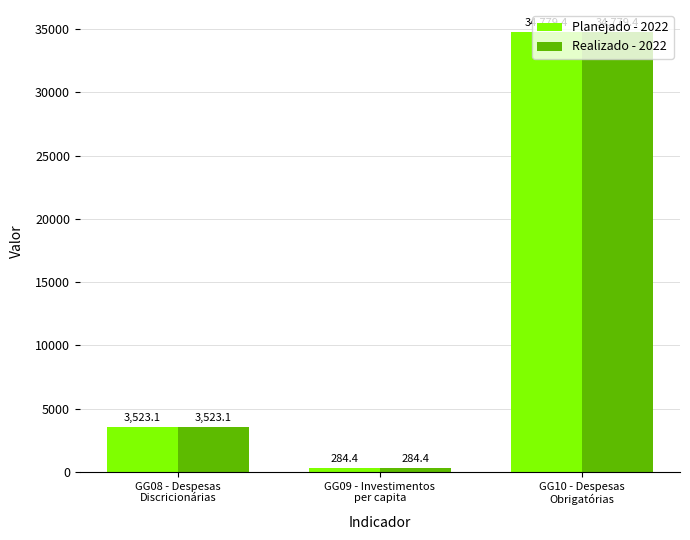

What is the minimum value for Planejado - 2022?

284.4